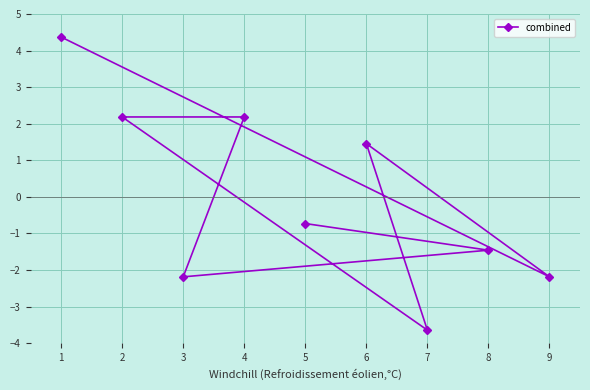

Reading left to right, extract all data points from this chart.

1=4.4	2=2.2	3=-2.2	4=2.2	5=-0.7	6=1.5	7=-3.6	8=-1.5	9=-2.2